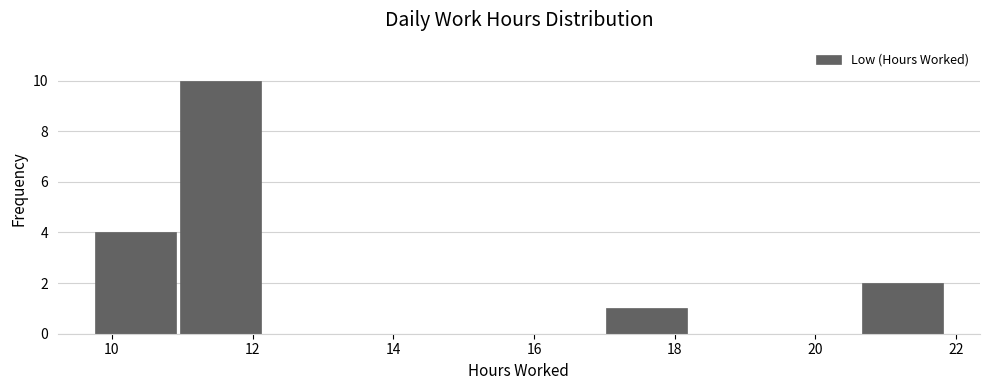

Reading left to right, transcribe this chart: for each bar, give the range it covers on the x-axis and its height. Neither the bar edges nor the heights are printed on the chart, so give them approximately, as read against the axes.

9.8 to 11.0: 4
11.0 to 12.2: 10
12.2 to 13.4: 0
13.4 to 14.6: 0
14.6 to 15.8: 0
15.8 to 17.0: 0
17.0 to 18.2: 1
18.2 to 19.4: 0
19.4 to 20.6: 0
20.6 to 21.8: 2